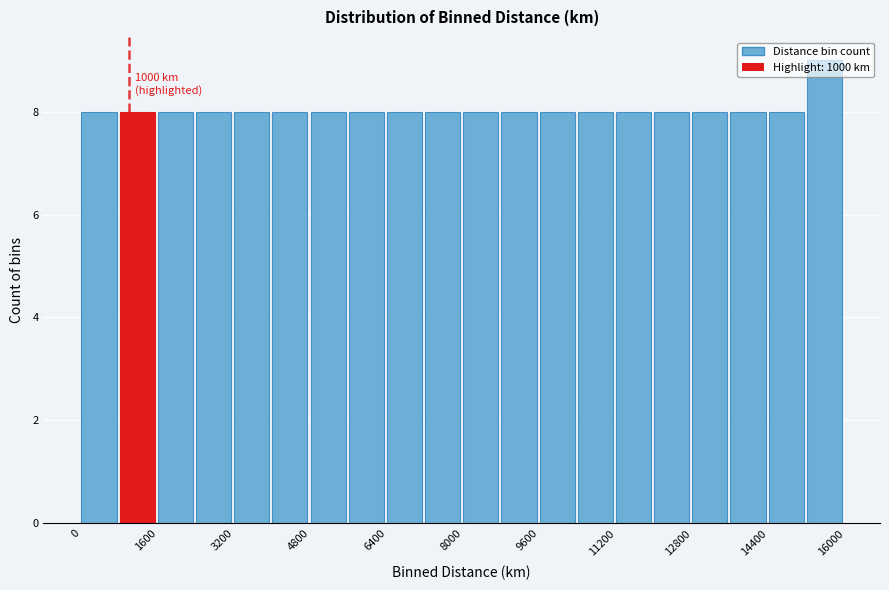

Over which range of the x-axis is the bar tallest?

15200 to 16000